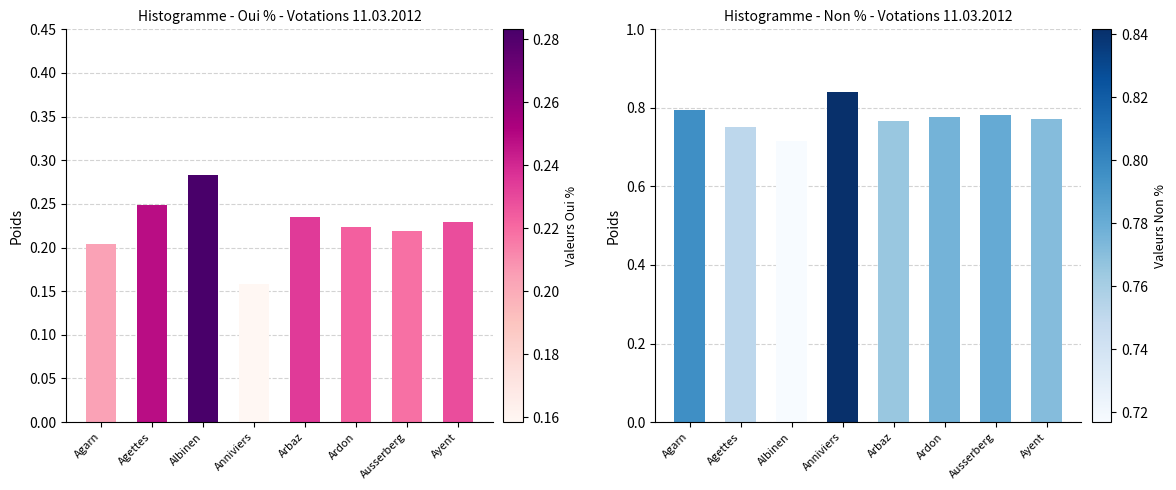

Which category has the lowest value in the Oui % series?

Anniviers